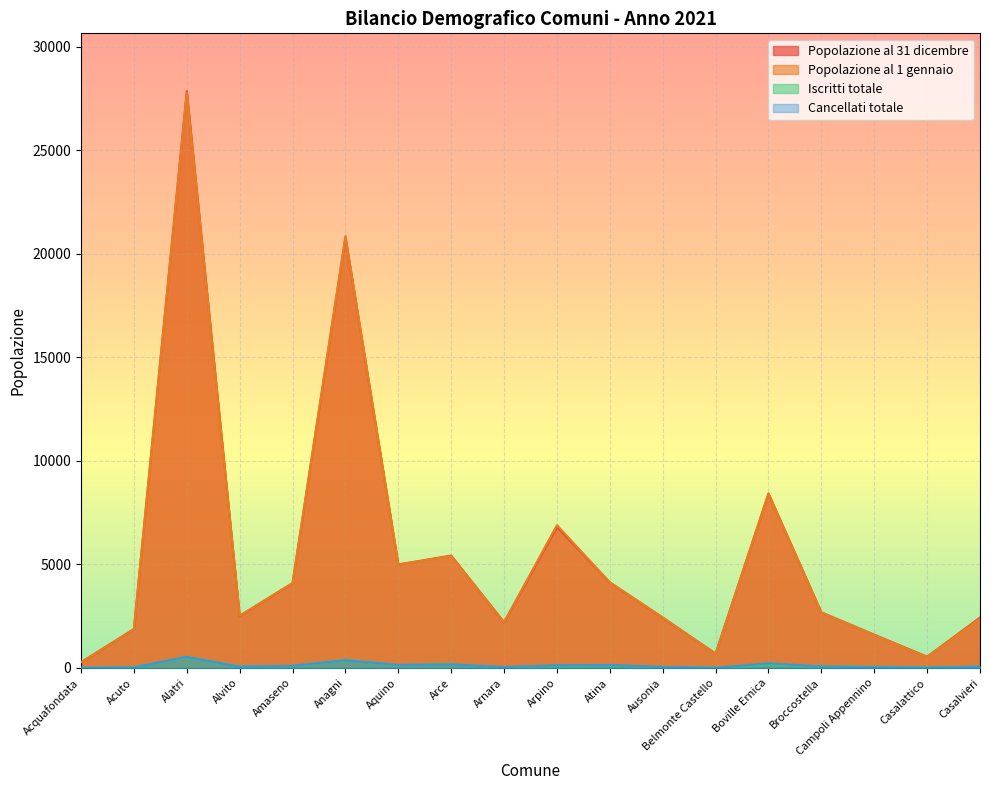

What is the label of the 6th point from the right?

Belmonte Castello